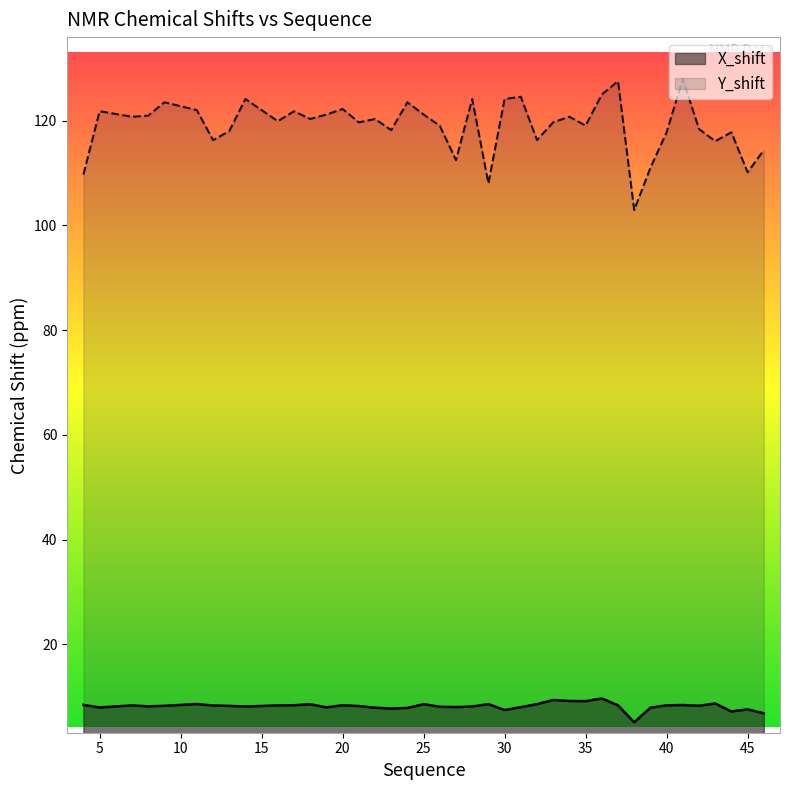

List the series in order of their peak value, highest first.

Y_shift, X_shift